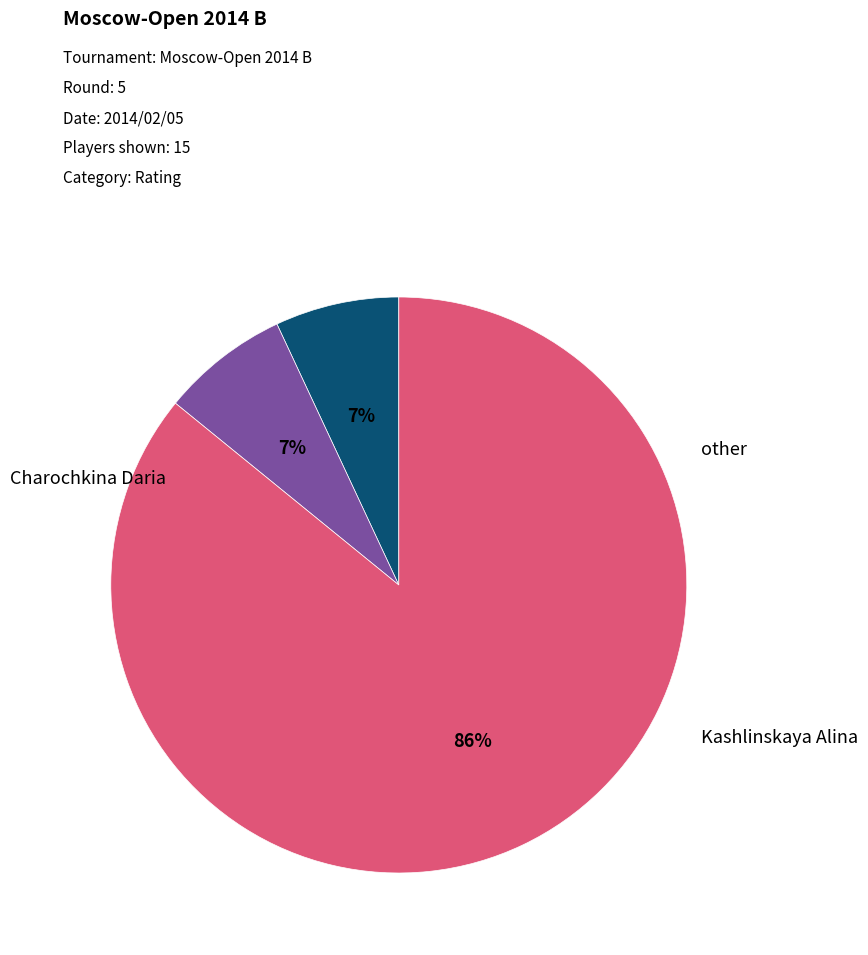

How many segments does this pie chart have?

3